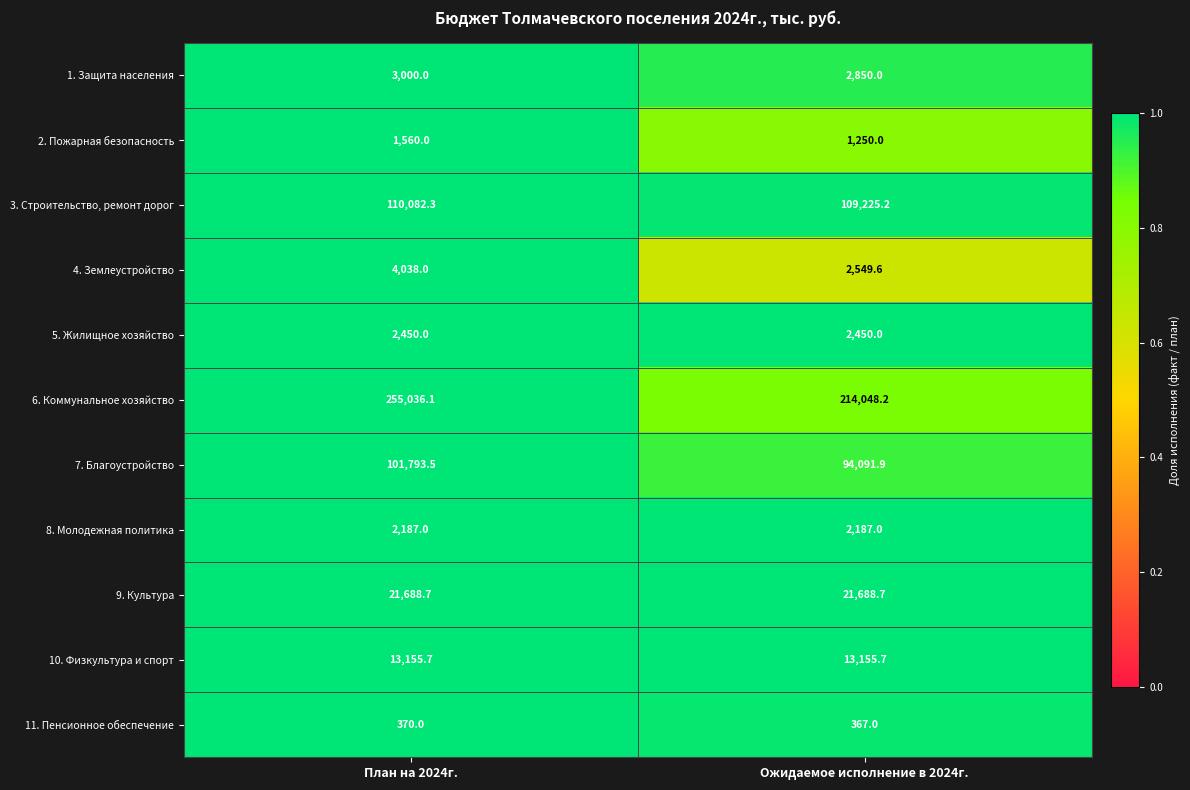

List the series in order of their peak value, highest first.

6. Коммунальное хозяйство, 3. Строительство, ремонт дорог, 7. Благоустройство, 9. Культура, 10. Физкультура и спорт, 4. Землеустройство, 1. Защита населения, 5. Жилищное хозяйство, 8. Молодежная политика, 2. Пожарная безопасность, 11. Пенсионное обеспечение